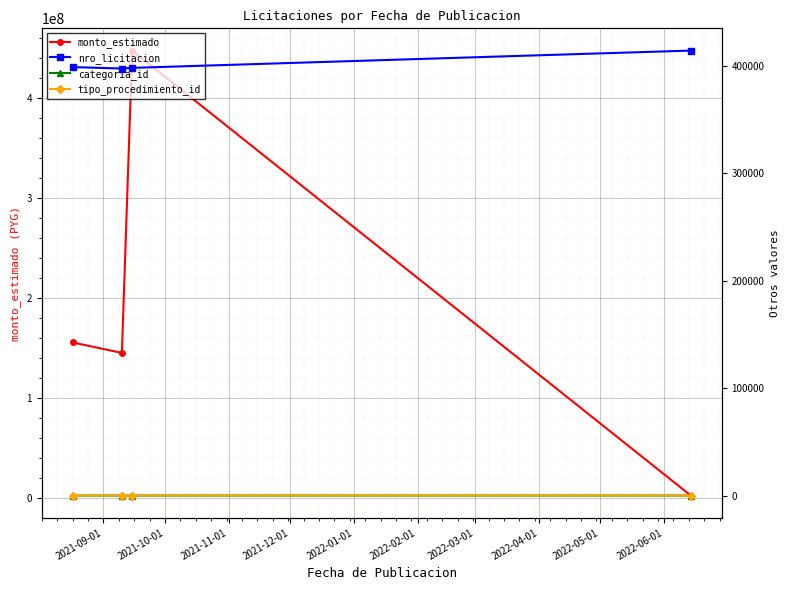

Reading left to right, list all the values displayed in this chart.

monto_estimado: 155626124	145198461	447426921	2565269
nro_licitacion: 398829	397500	398097	414199
categoria_id: 37	37	37	34
tipo_procedimiento_id: 1	1	3	1